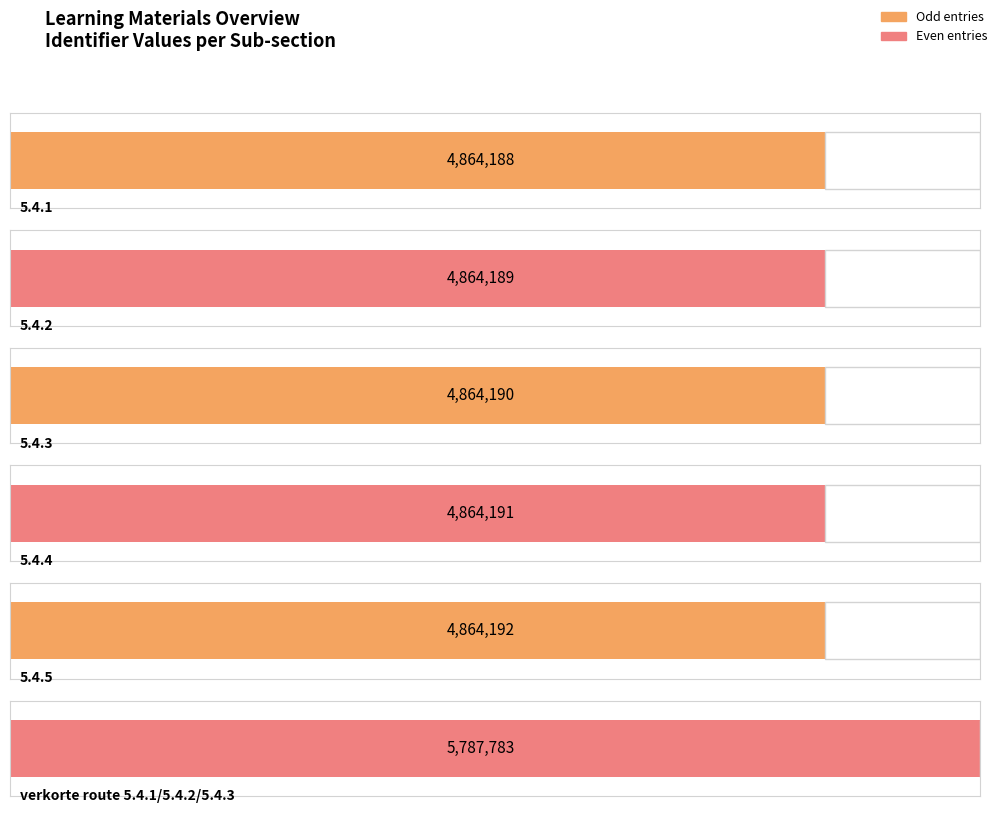

How many bars are there in total?

6